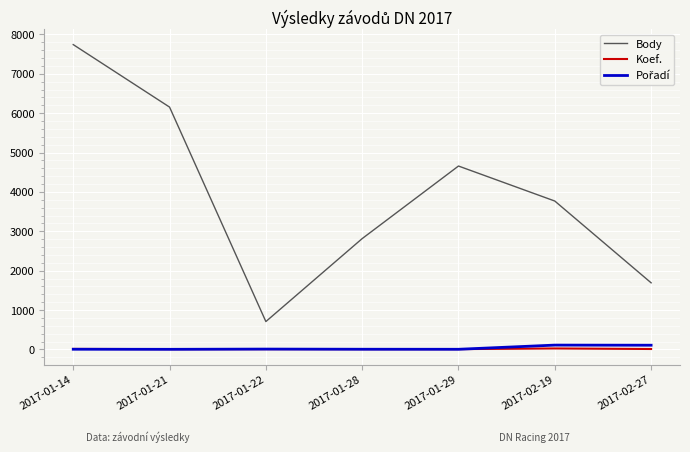

How many lines are shown in the chart?

3